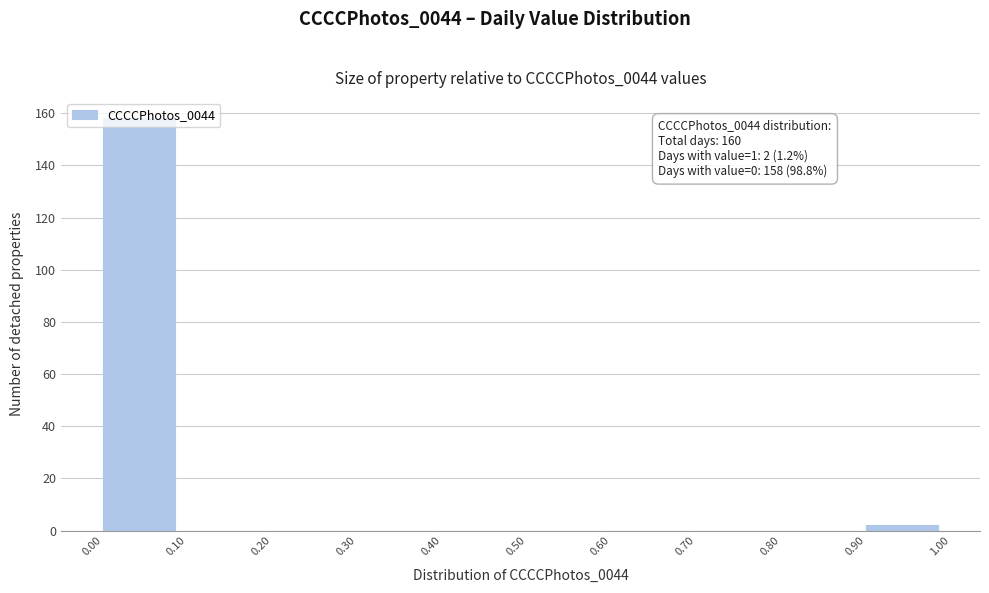

Which range on the x-axis has the tallest bar?

0.00 to 0.10